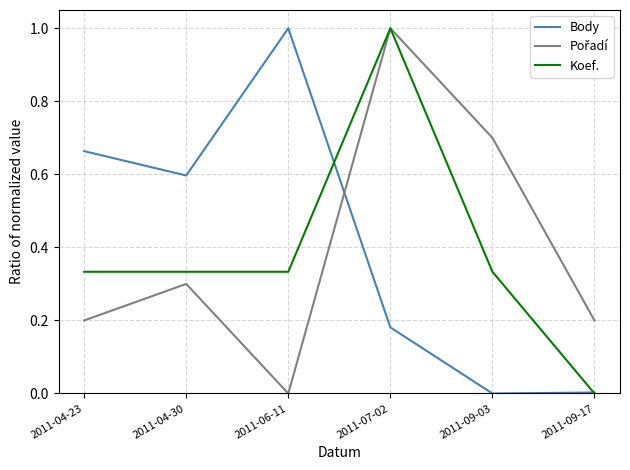

Is it true that Body equals 0.4 at 2011-09-03?

False